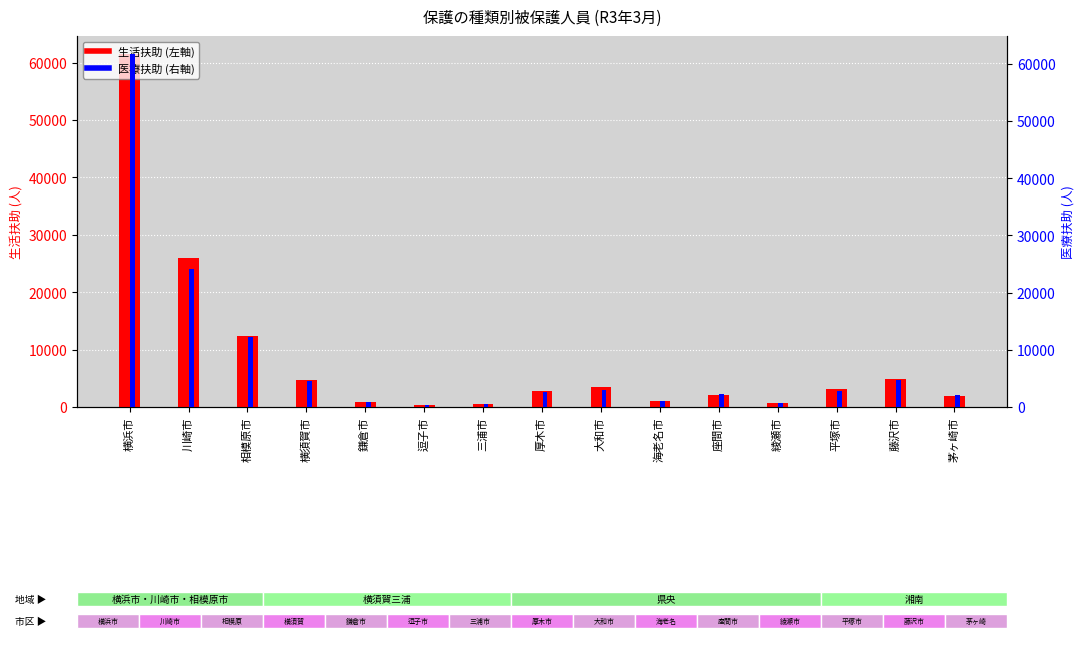

The 医療扶助 series shows 37422 at 川崎市. True or false?

False